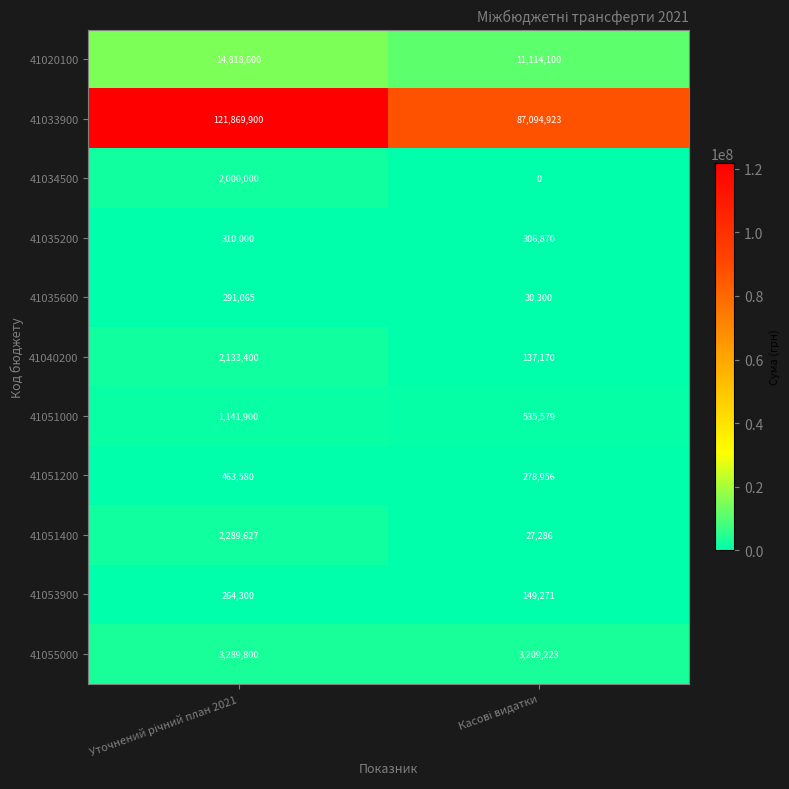

List the series in order of their peak value, highest first.

41033900, 41020100, 41055000, 41051400, 41040200, 41034500, 41051000, 41051200, 41035200, 41035600, 41053900